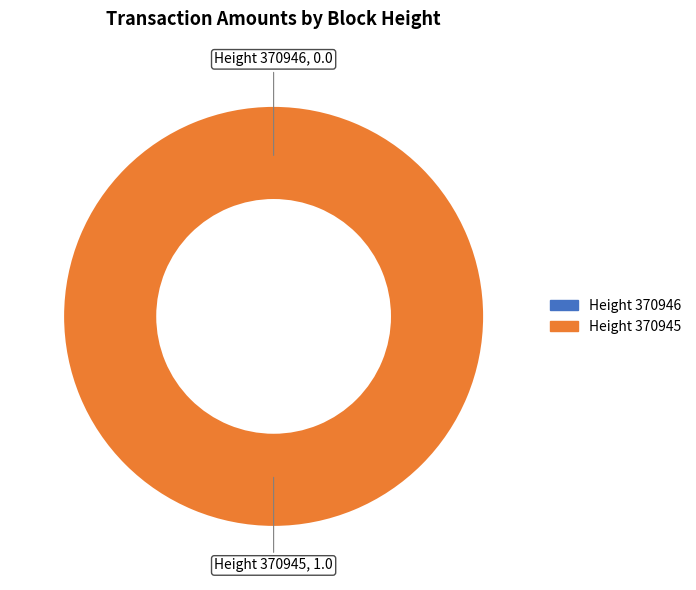

Does 370945 represent more than half of the total?

Yes